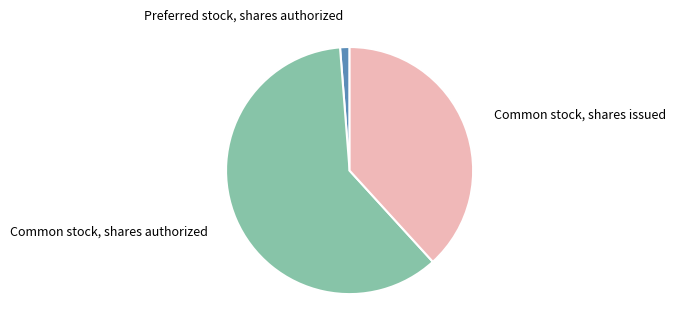

Between Common stock, shares authorized and Common stock, shares issued, which is larger?

Common stock, shares authorized